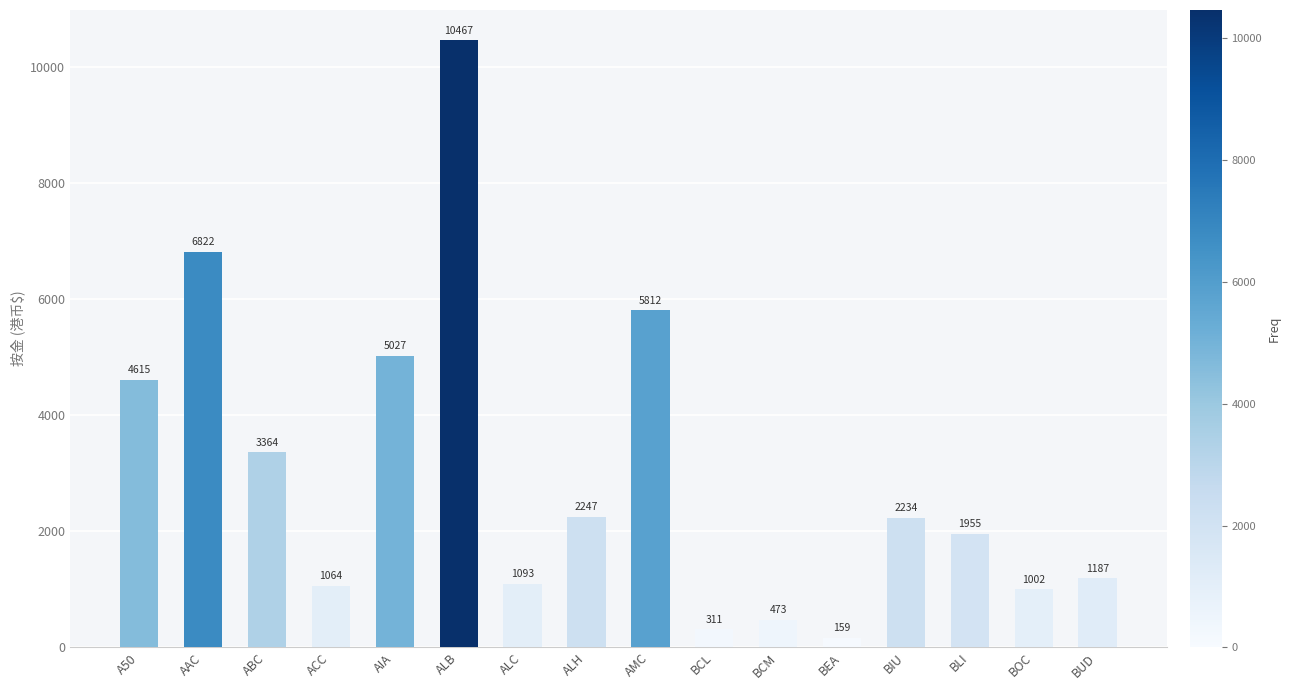

Is it true that the value at ACC is 701?

False